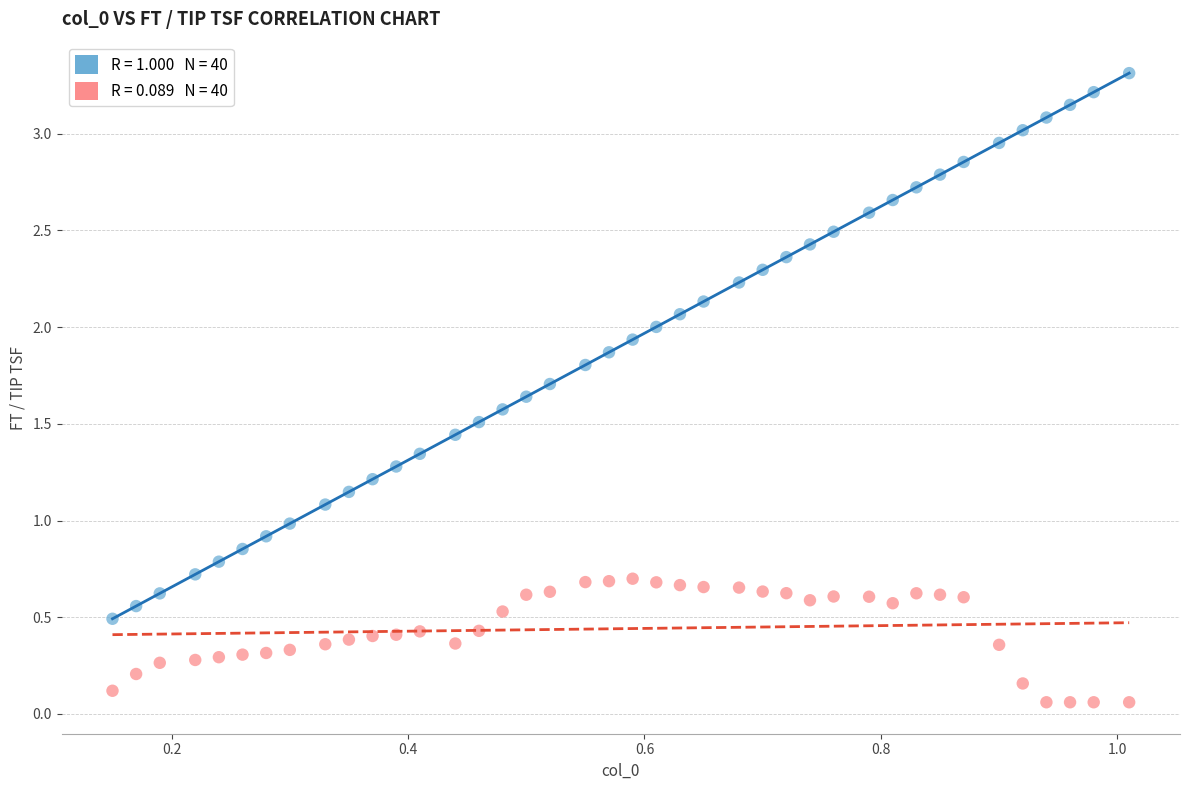

Across all data points, what is the range of Y values (max minus min)?

3.3